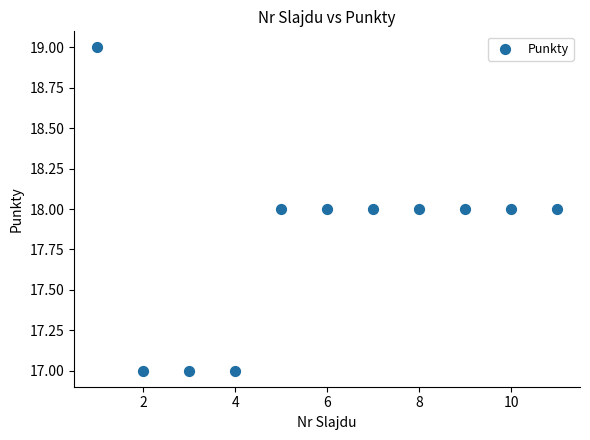

What is the average X value?

6